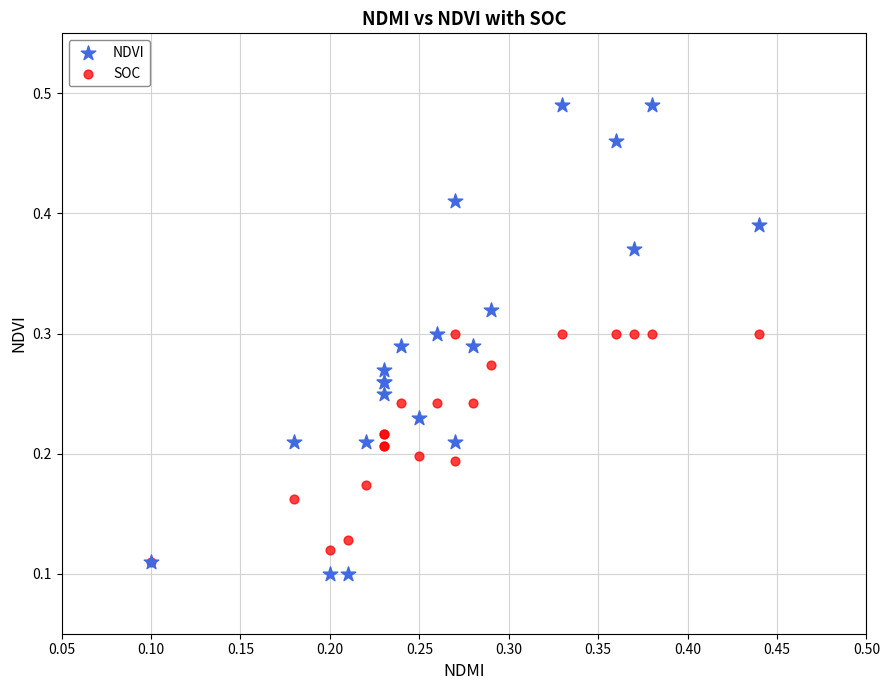

What are all the series names shown in the legend?

NDVI, SOC